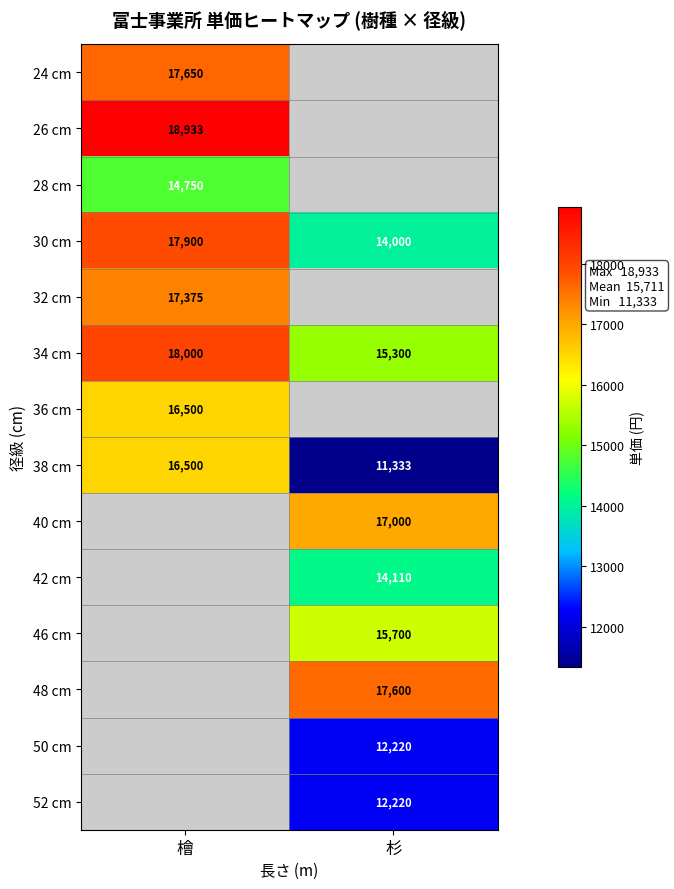

At which label does 30 cm reach its peak?

檜